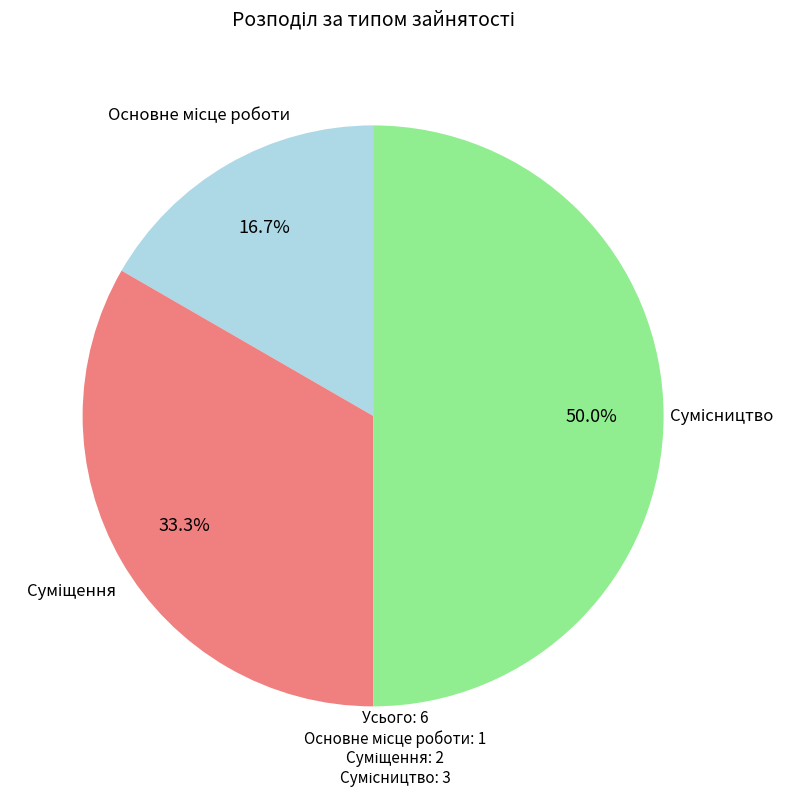

Is there any slice that represents more than half of the pie?

No